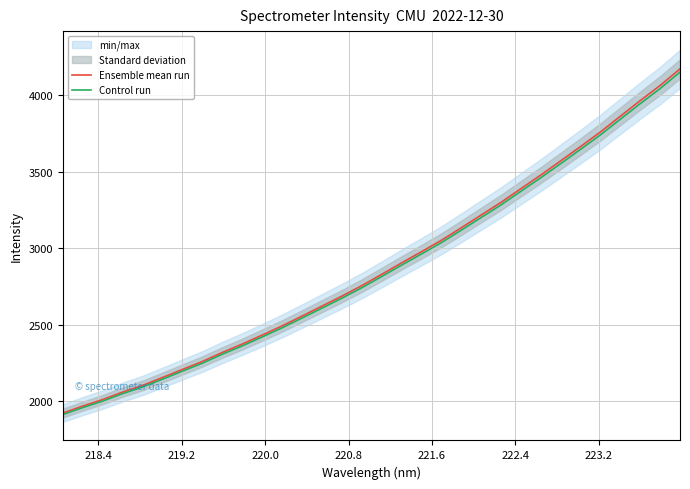

True or false: Ensemble mean run and Control run intersect in this chart.

False